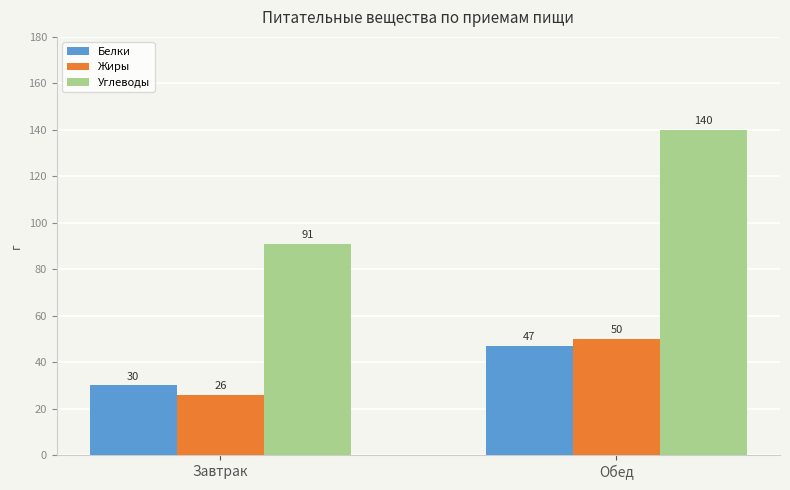

Are the bars grouped side by side (vs. stacked)?

Yes